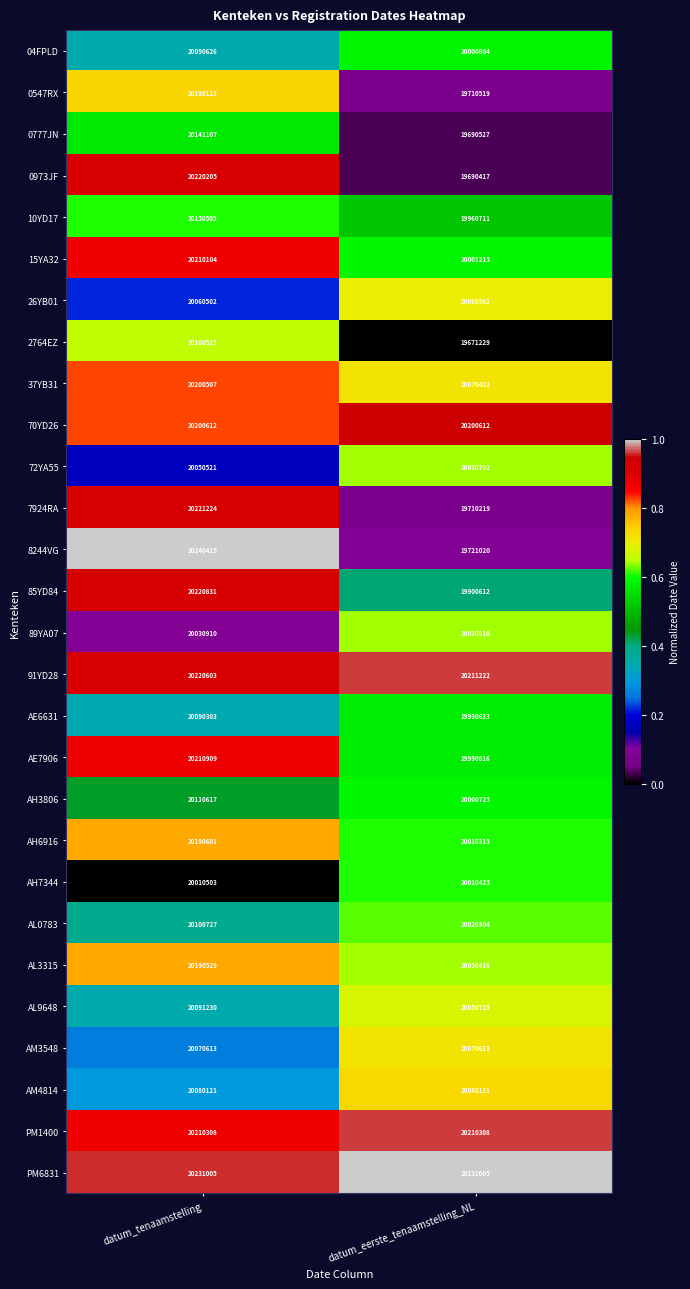

What is the minimum value shown in the chart?

19671229